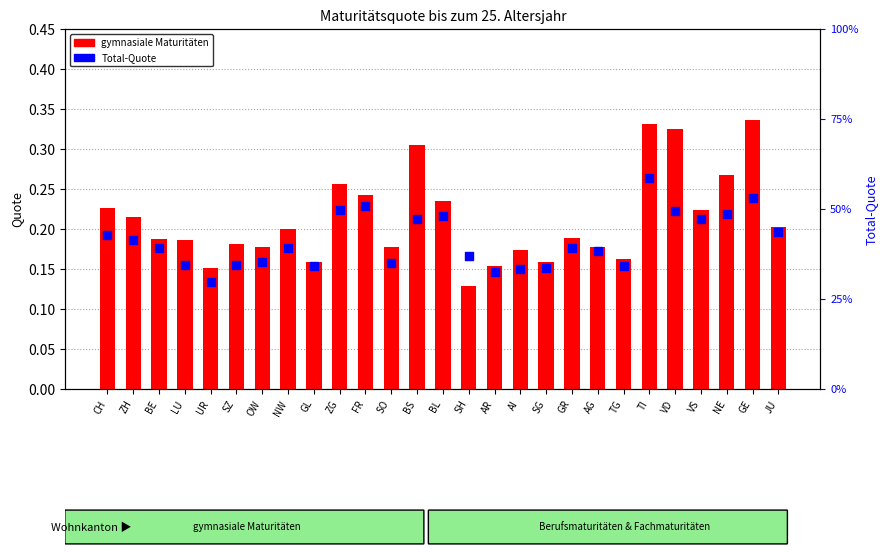

Which series has the largest total across all categories?

Total-Quote